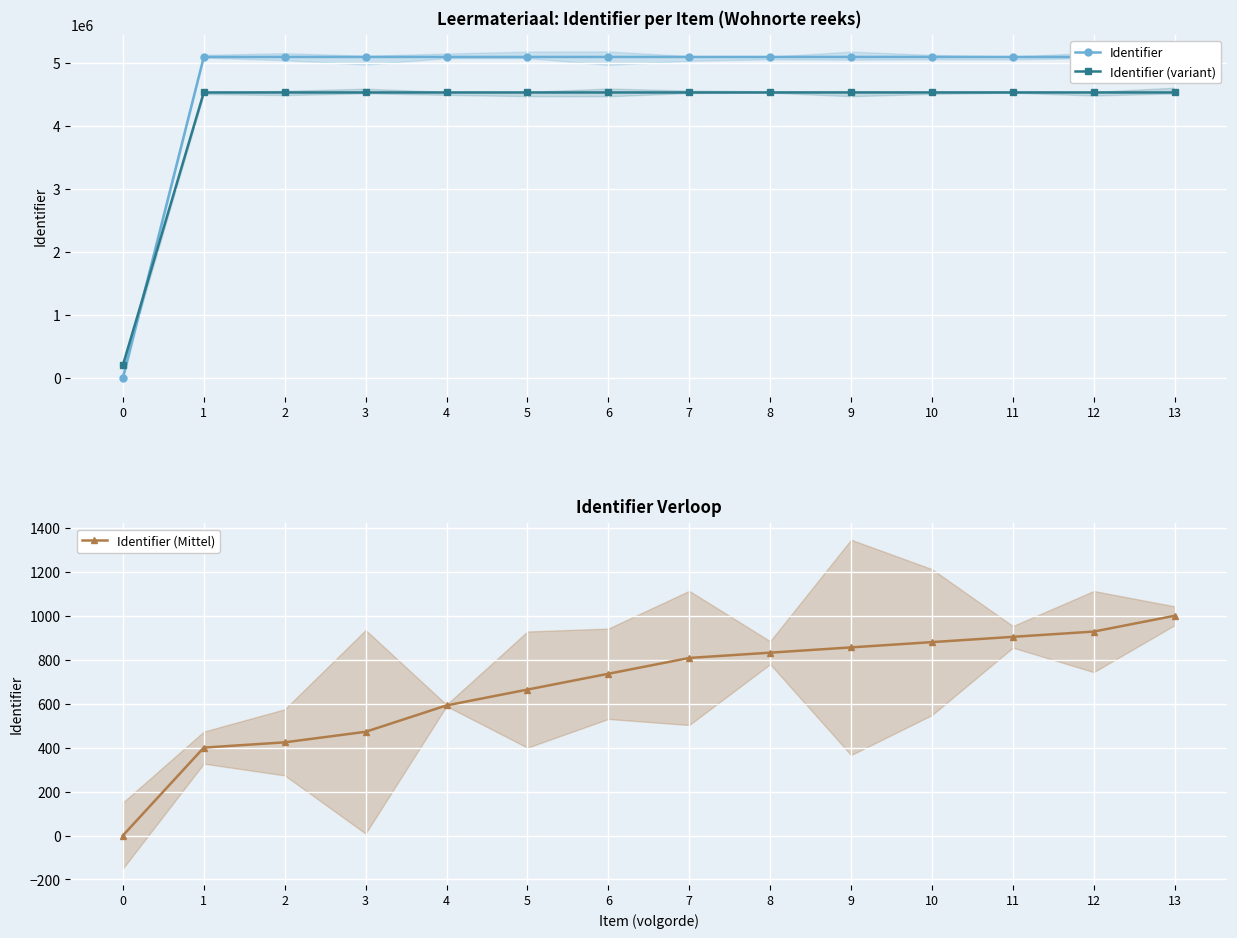

The Identifier (variant) series shows 7499621.6 at 2. True or false?

False